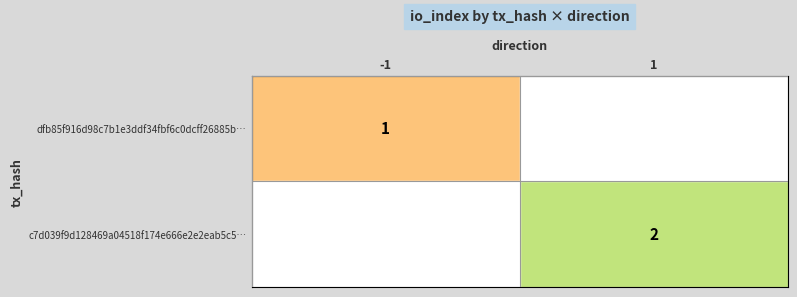

True or false: dfb85f916d98c7b1e3ddf34fbf6c0dcff26885b… has a value of 0 at -1.

False